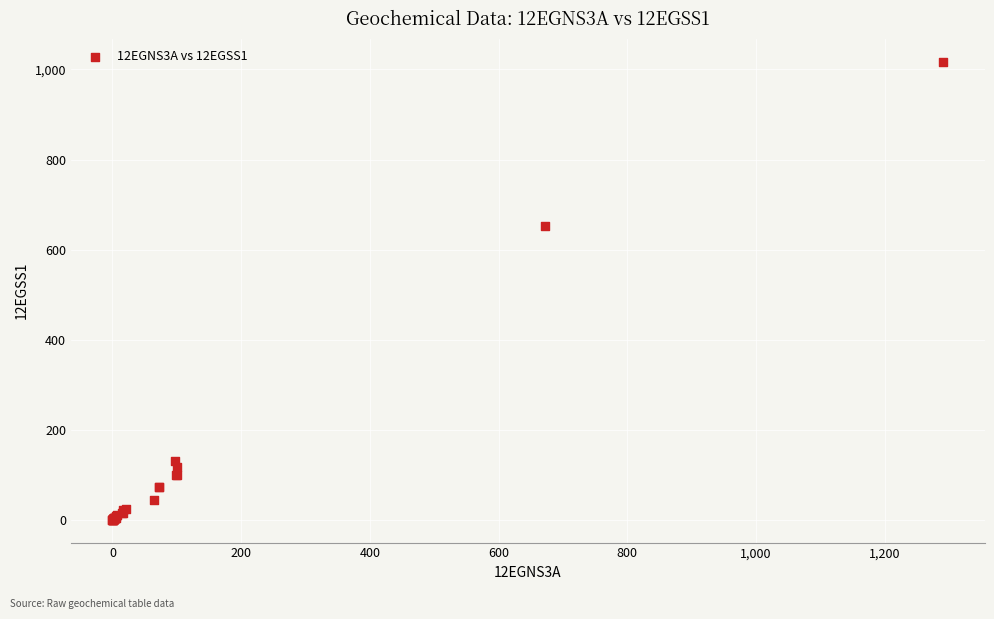

What Y value in the scatter plot is closest to 508?

652.8